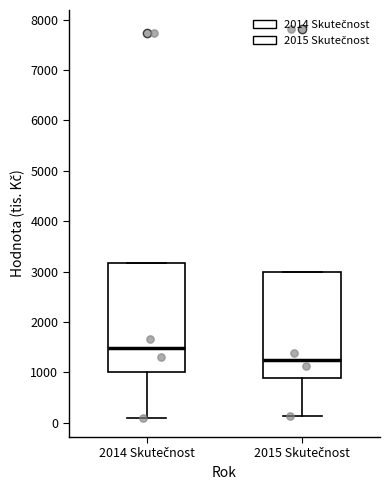

Where is the lower edge of the box for 2015 Skutečnost on the y-axis? The values are not printed on the chart, so give them approximately, as read against the axis.

900